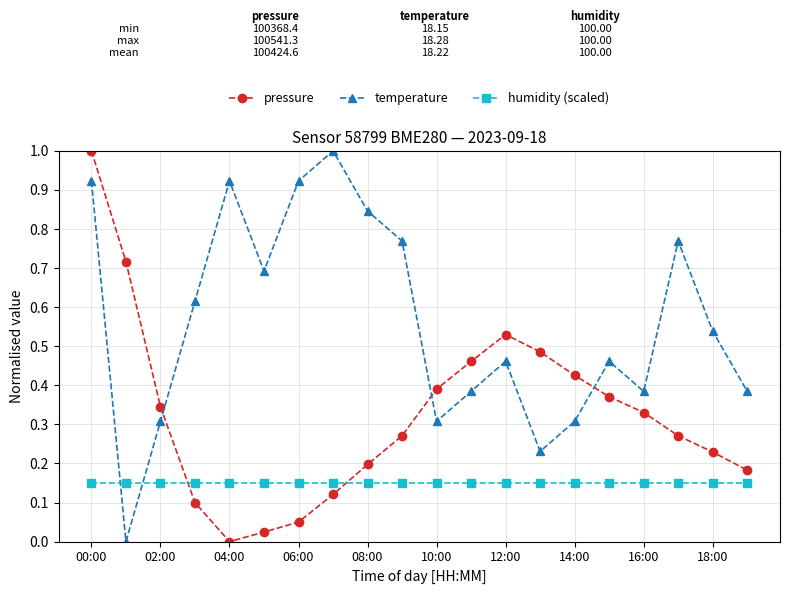

What is the greatest value displayed?

1.0